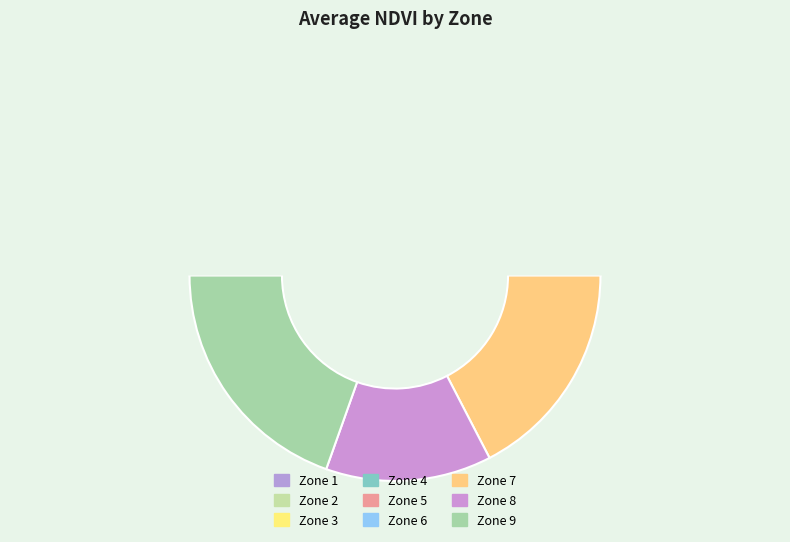

Which category has the smallest portion of the pie?

Zone 1